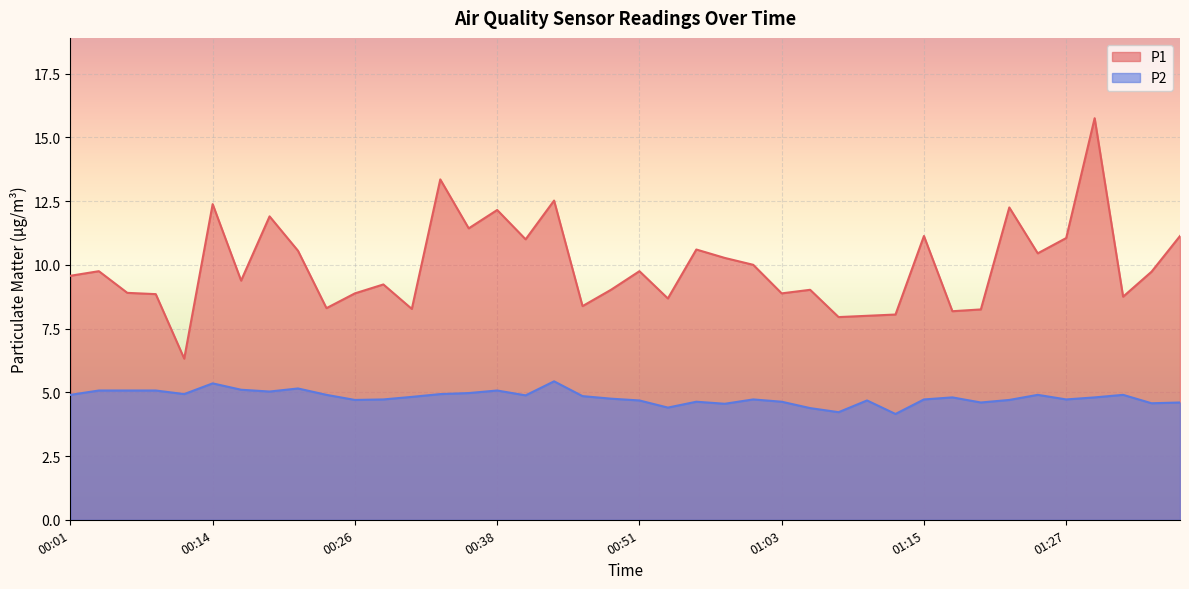

At which category is the sum across all series the highest?

01:30